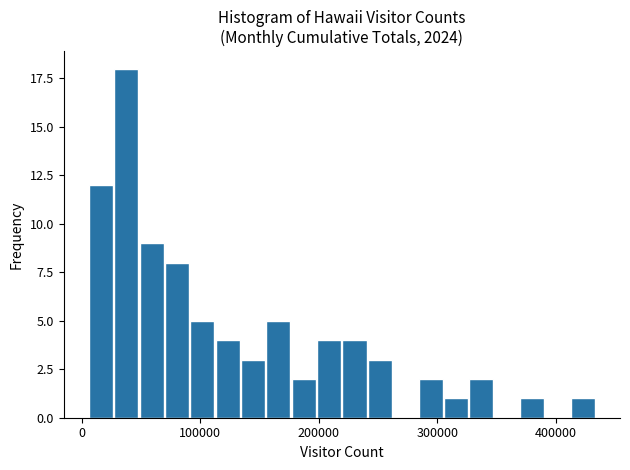

Read against the x-axis, roughly where is the centre of the tallest bar?

40000